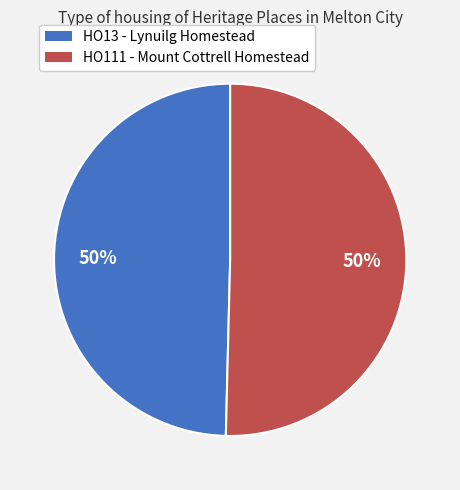

To the nearest percent, what percentage of the pie is HO13 - Lynuilg Homestead?

50%